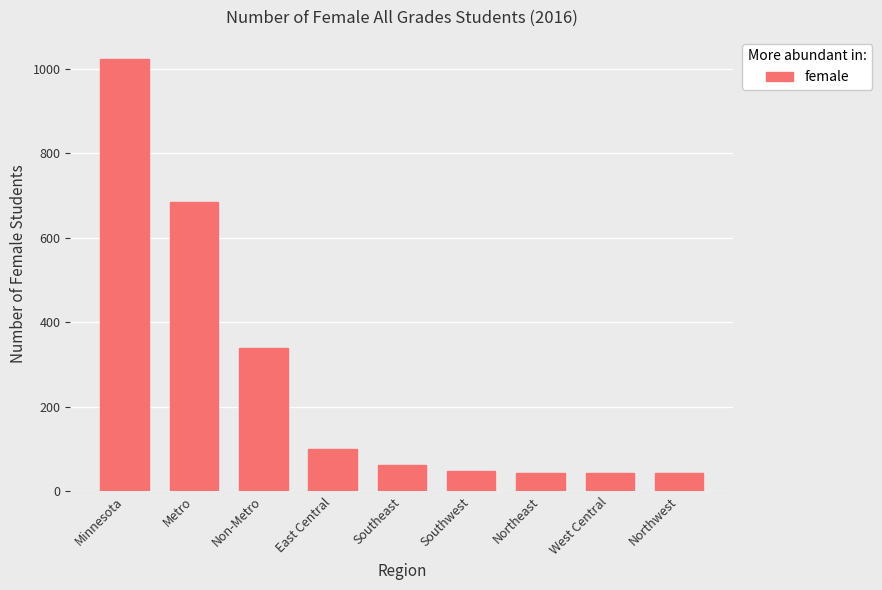

How many bars are there in total?

9